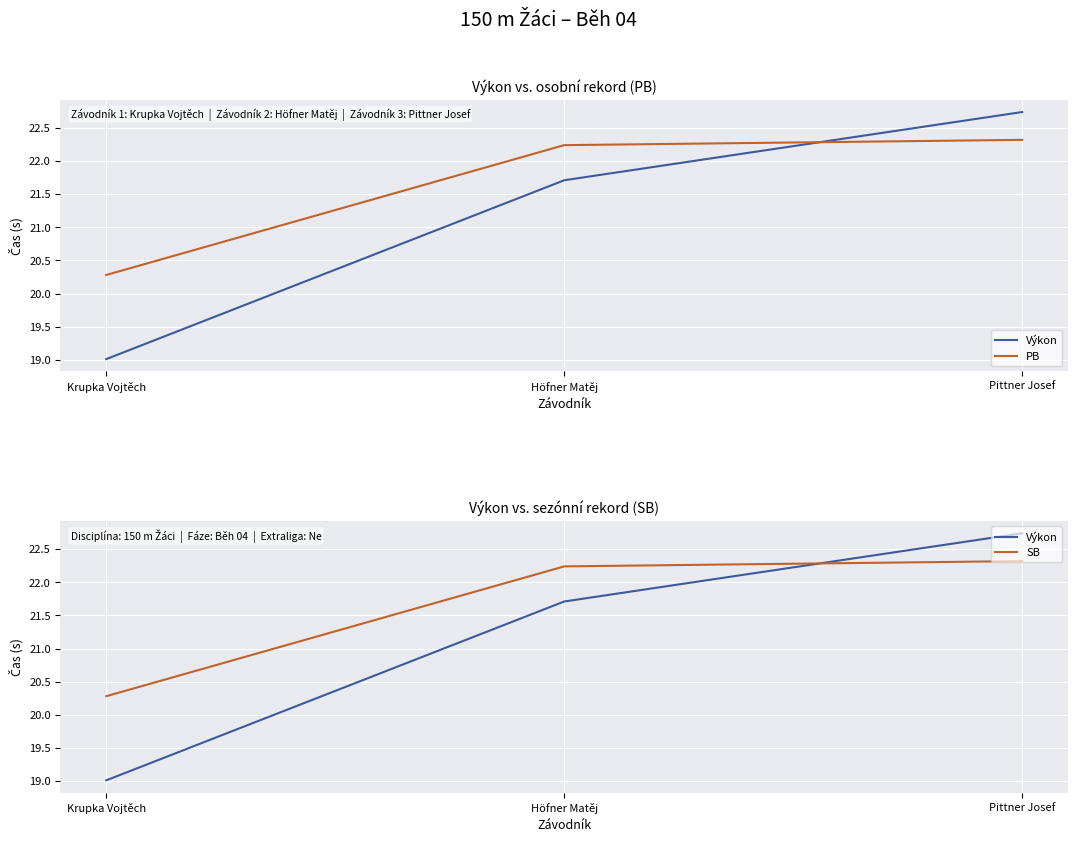

Is it true that Výkon equals 19.0 at Krupka Vojtěch?

True